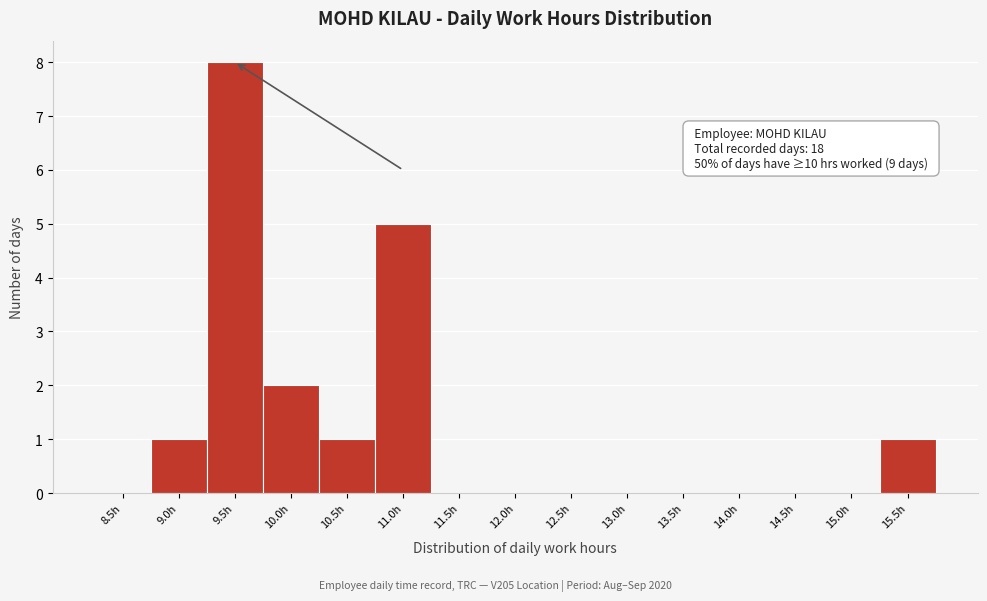

Reading left to right, what are all the values shown in this chart?

8.5h=0	9.0h=1	9.5h=8	10.0h=2	10.5h=1	11.0h=5	11.5h=0	12.0h=0	12.5h=0	13.0h=0	13.5h=0	14.0h=0	14.5h=0	15.0h=0	15.5h=1